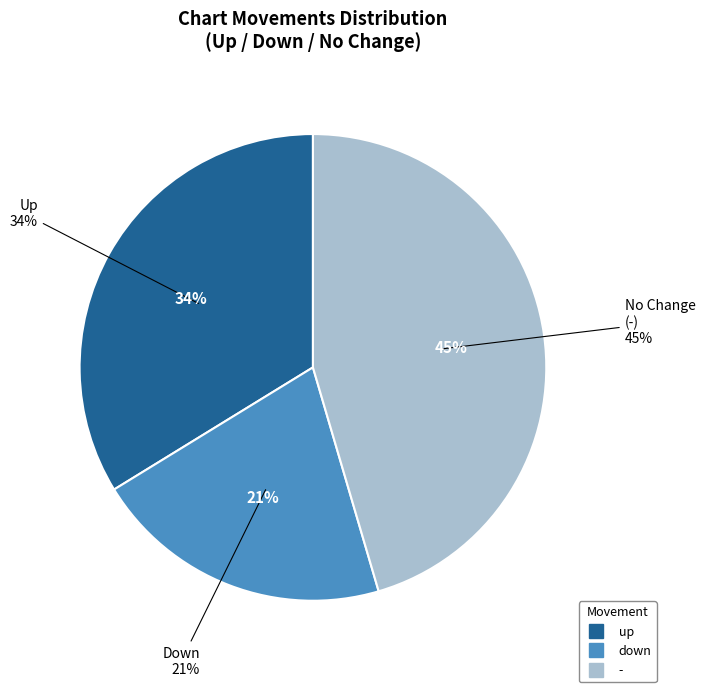

The - slice represents 52% of the pie. True or false?

False